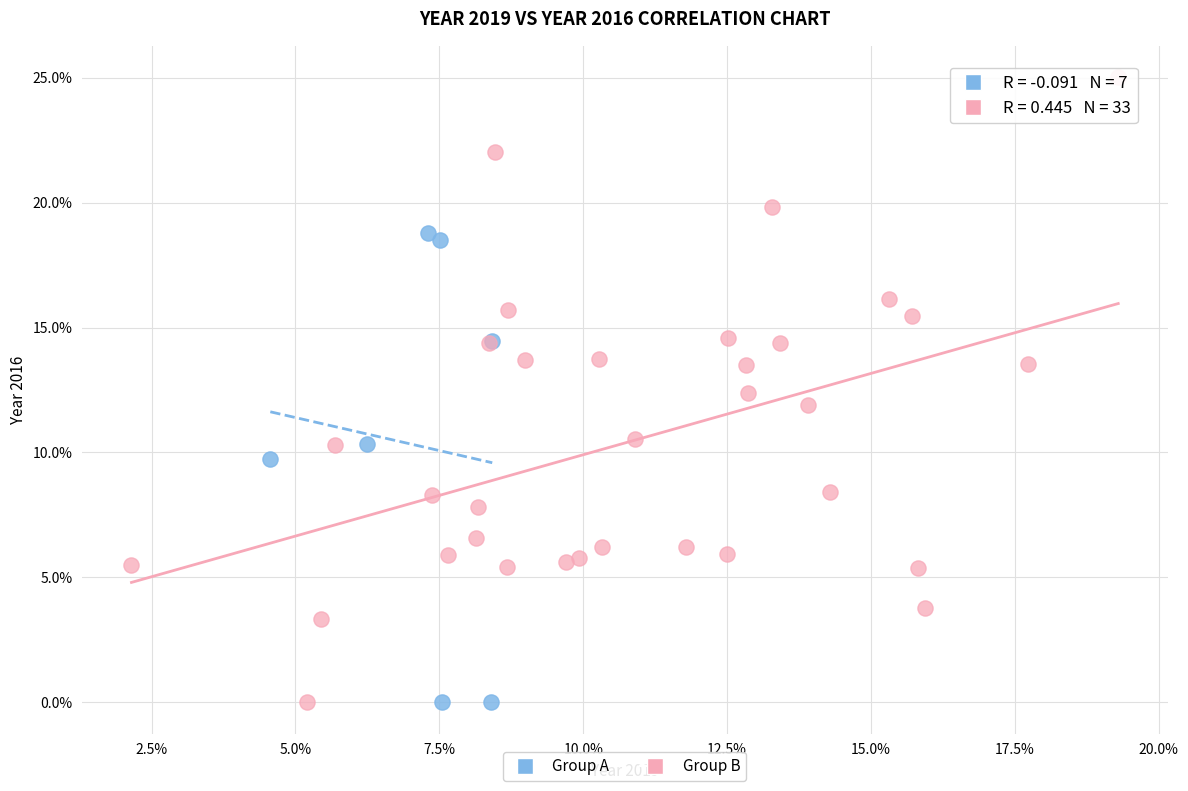

Which series has the widest spread of Y values?

Group B